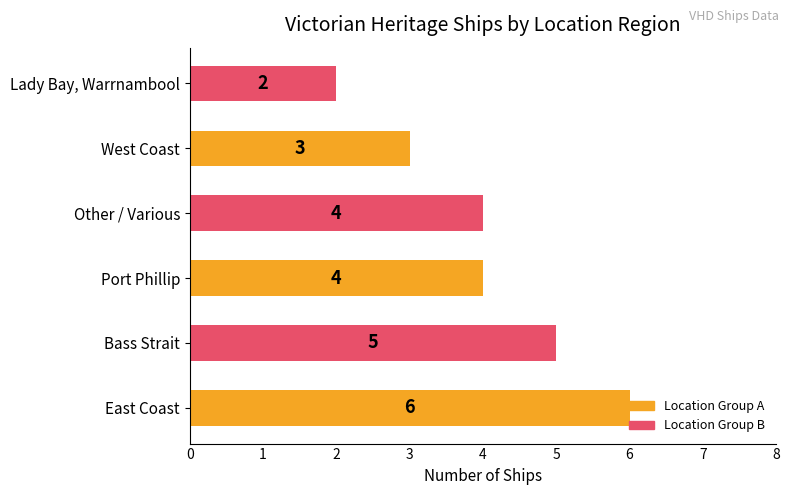

What is the average value?

4